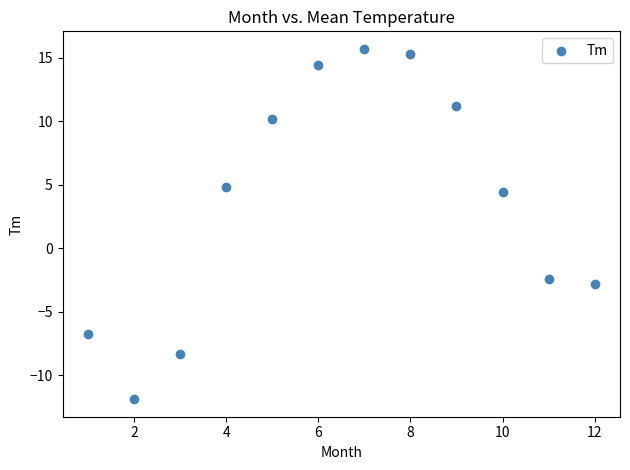

What is the range of Y values (max minus min)?

27.6